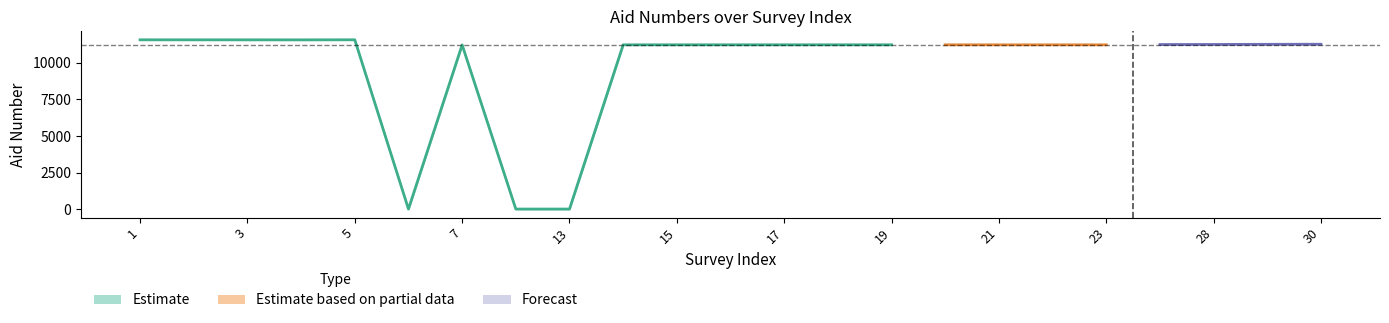

How many values in the Estimate_mid series are below 11240?

4